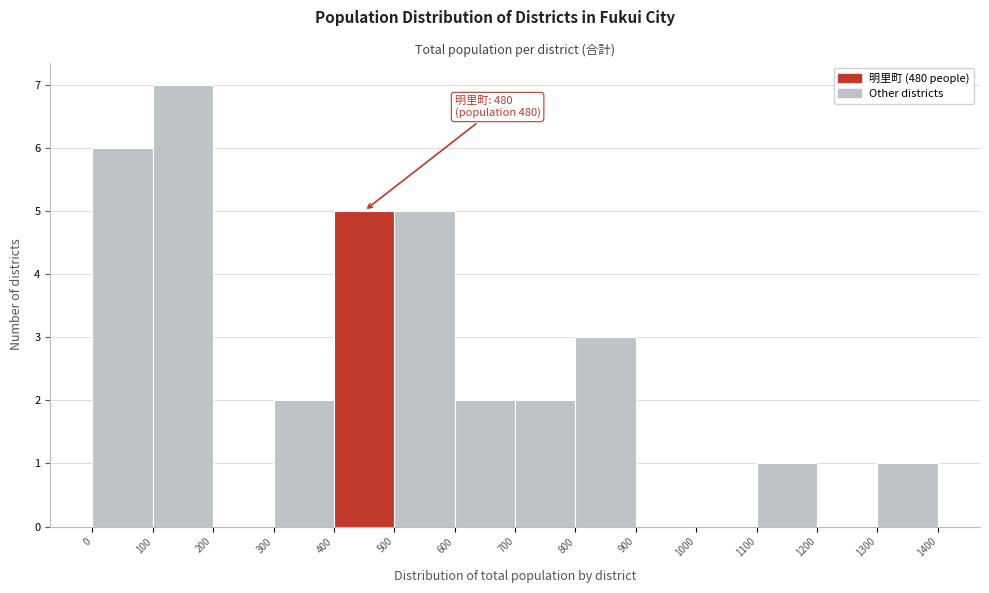

Over which range of the x-axis is the bar tallest?

100 to 200